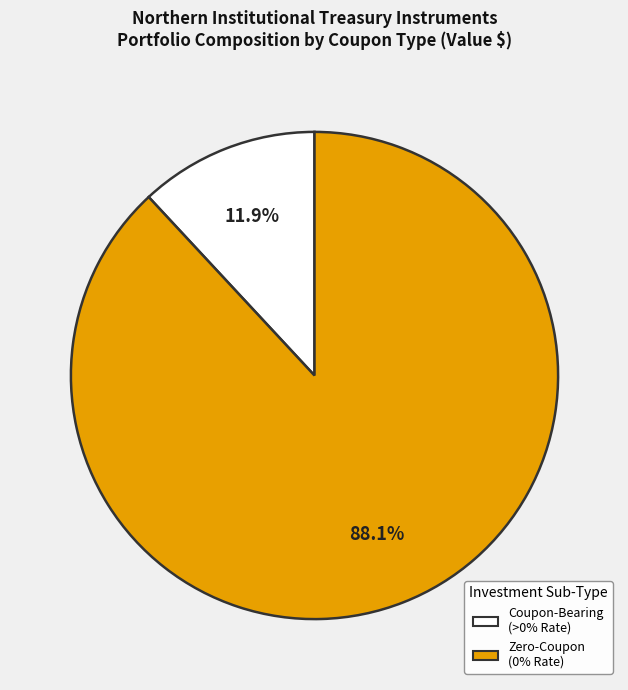

Is there a majority slice in this chart?

Yes